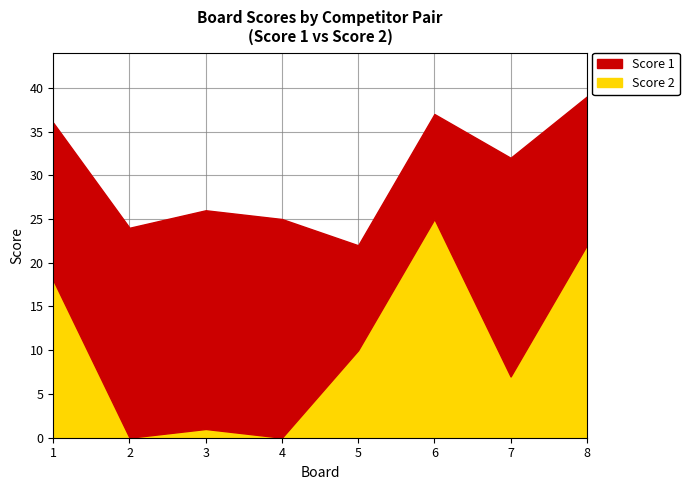

What is the maximum value for Score 2?

25